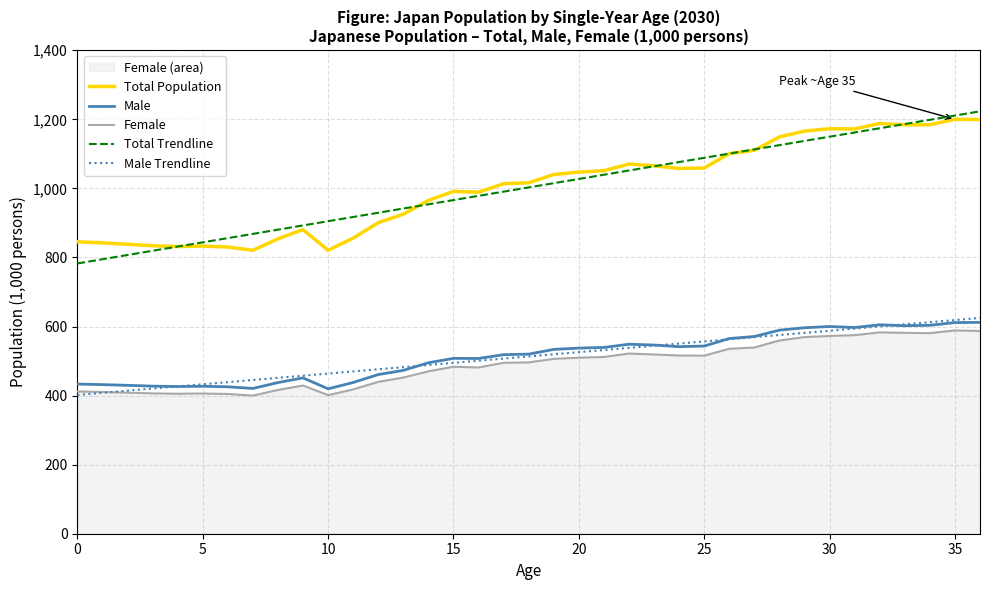

The value of Total Population at 14 is 965.3. True or false?

True